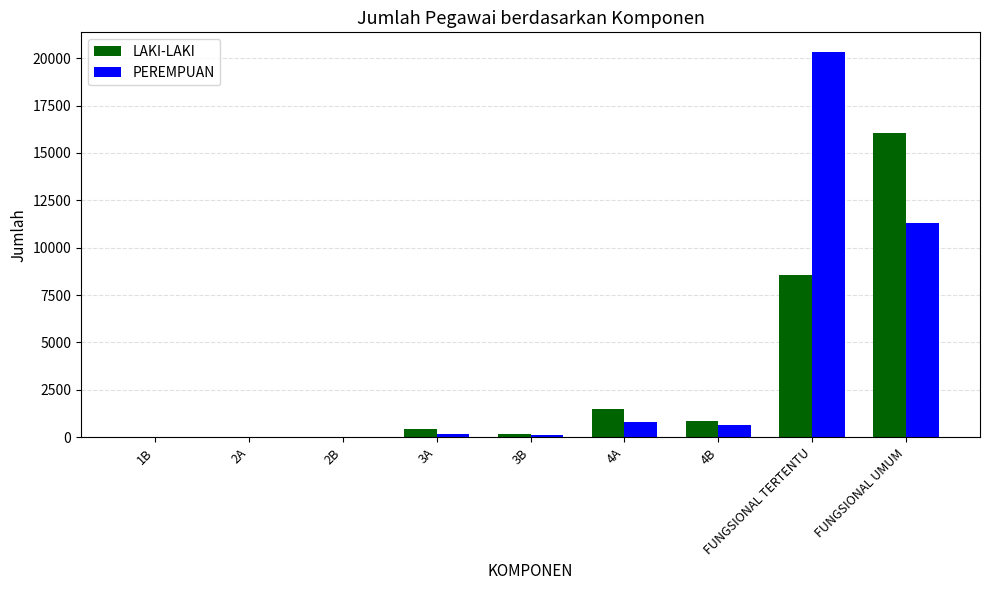

Does the chart contain stacked bars?

No